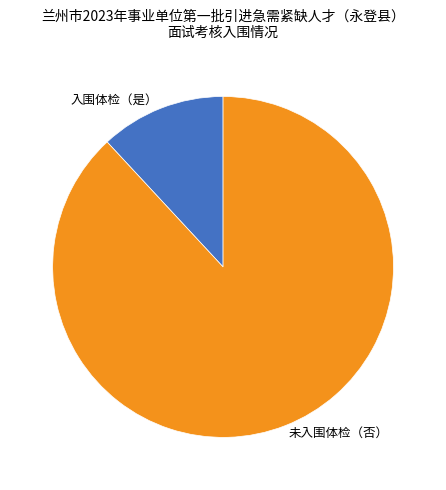

Is there a majority slice in this chart?

Yes